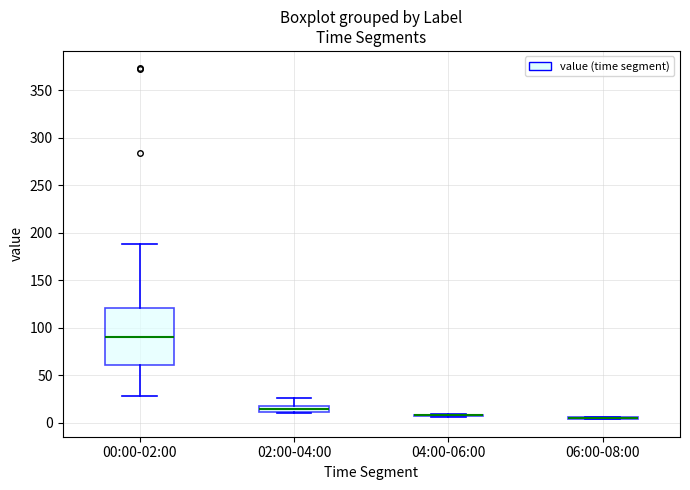

Comparing the boxes themselves (not the whiskers), which one is the tallest?

00:00-02:00